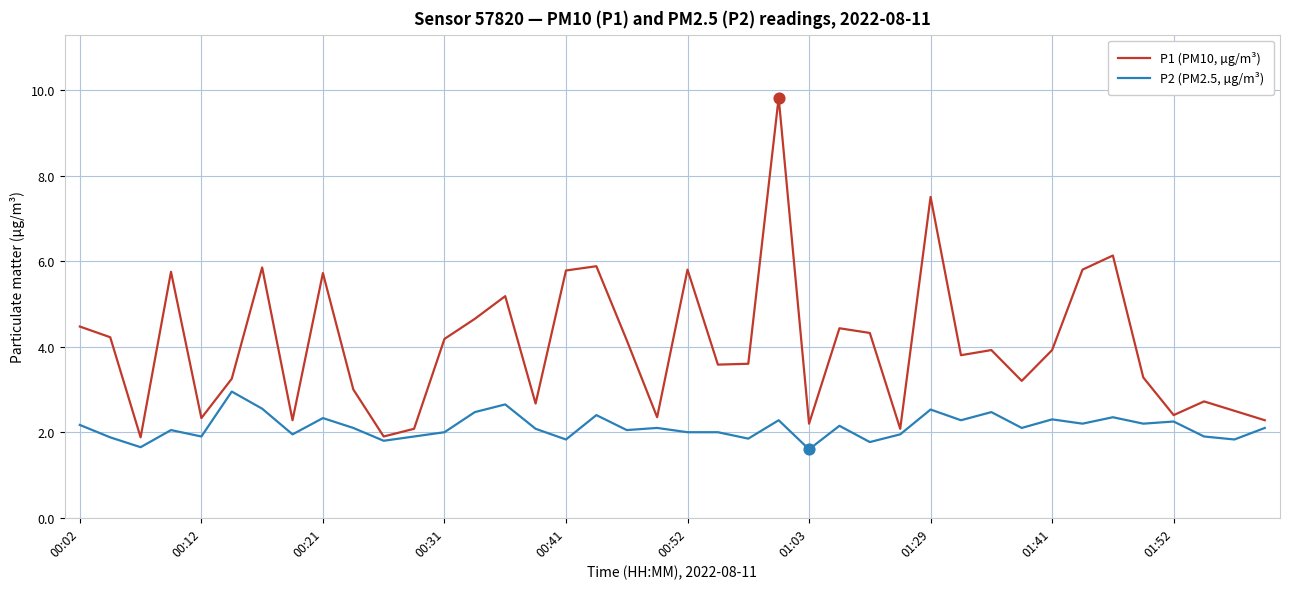

At how many categories does at least one series exceed 9?

1